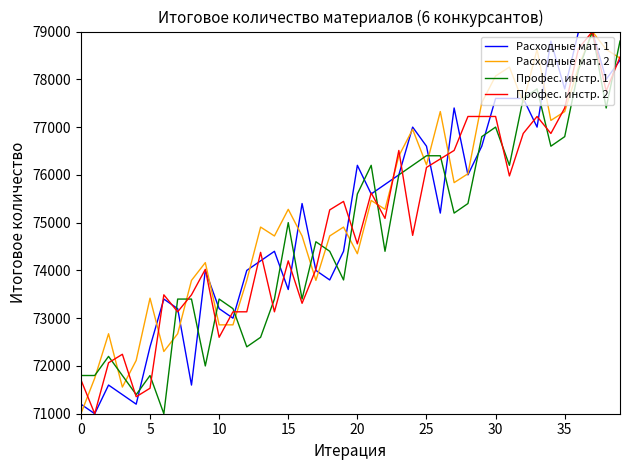

What is the highest value of the Профес. инстр. 2 series?

79000.0